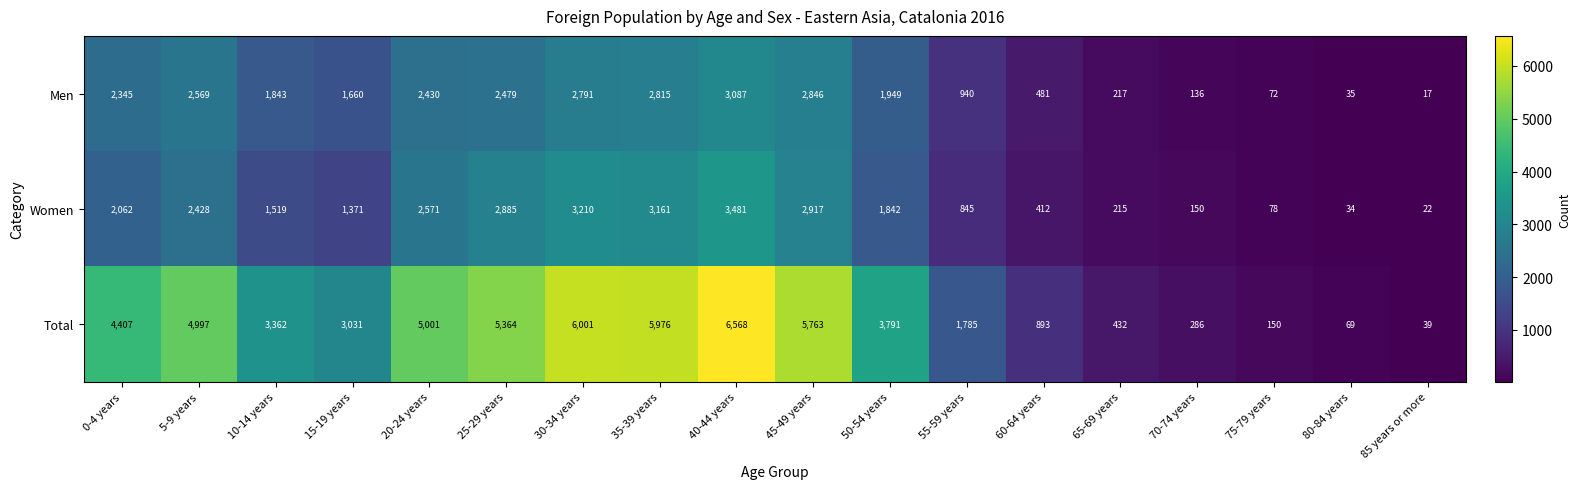

At how many categories does at least one series exceed 5696?

4